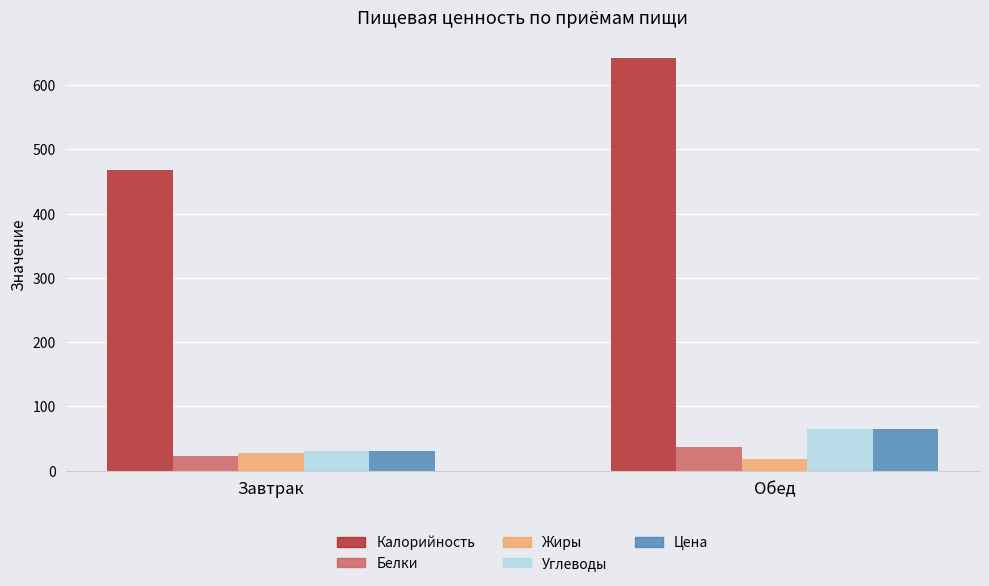

What is the average value of the Белки series?

30.2